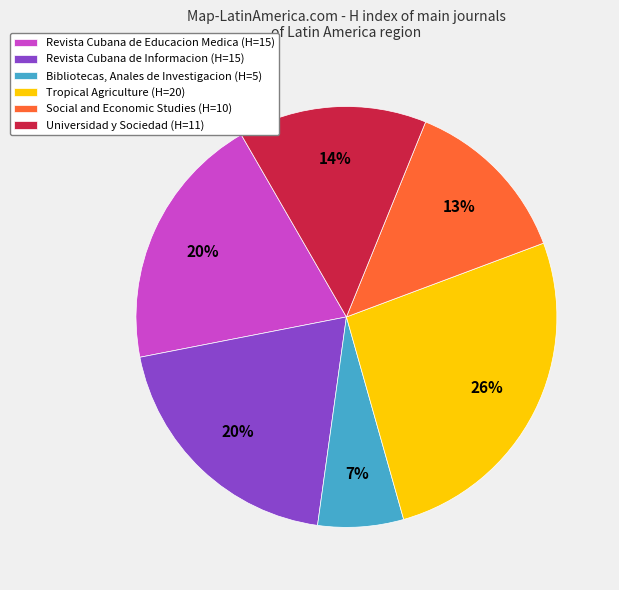

What is the smallest slice in the pie chart?

Bibliotecas, Anales de Investigacion